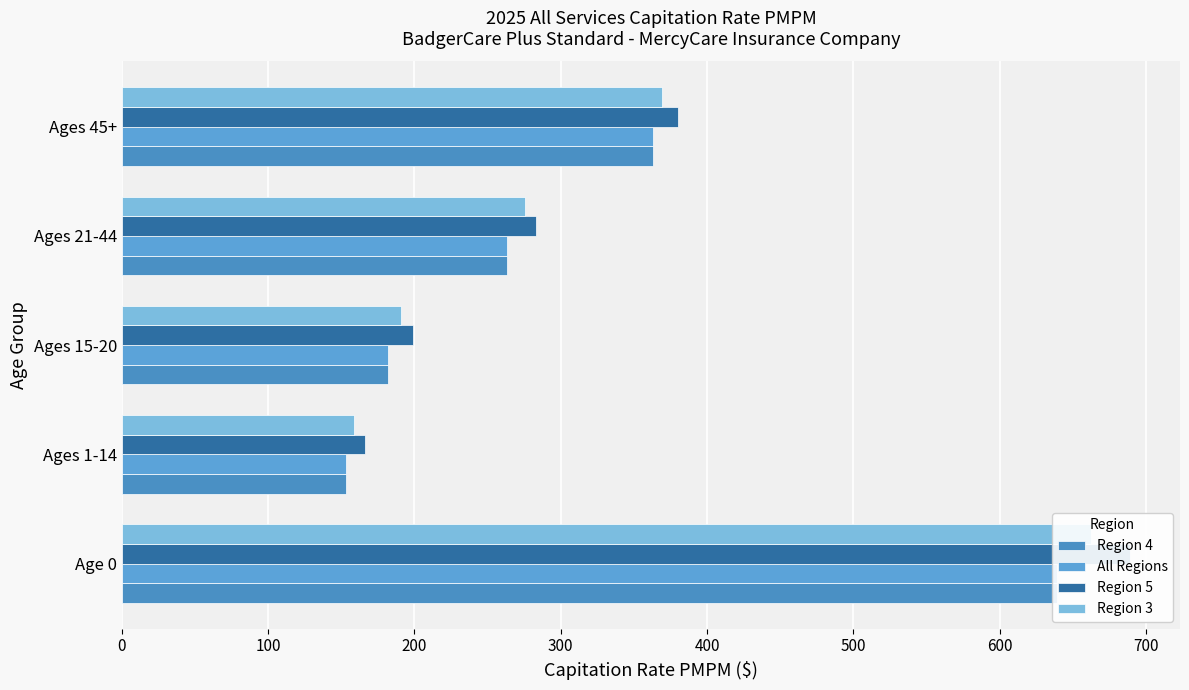

How many bars are there in total?

20